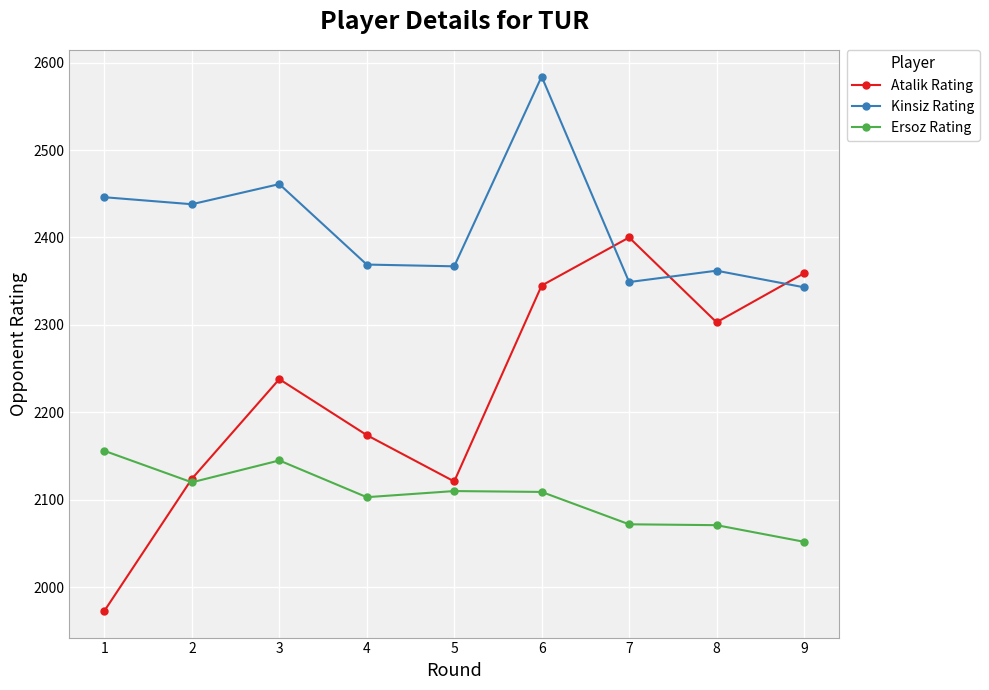

At which category does Ersoz Rating reach its first local peak?

3